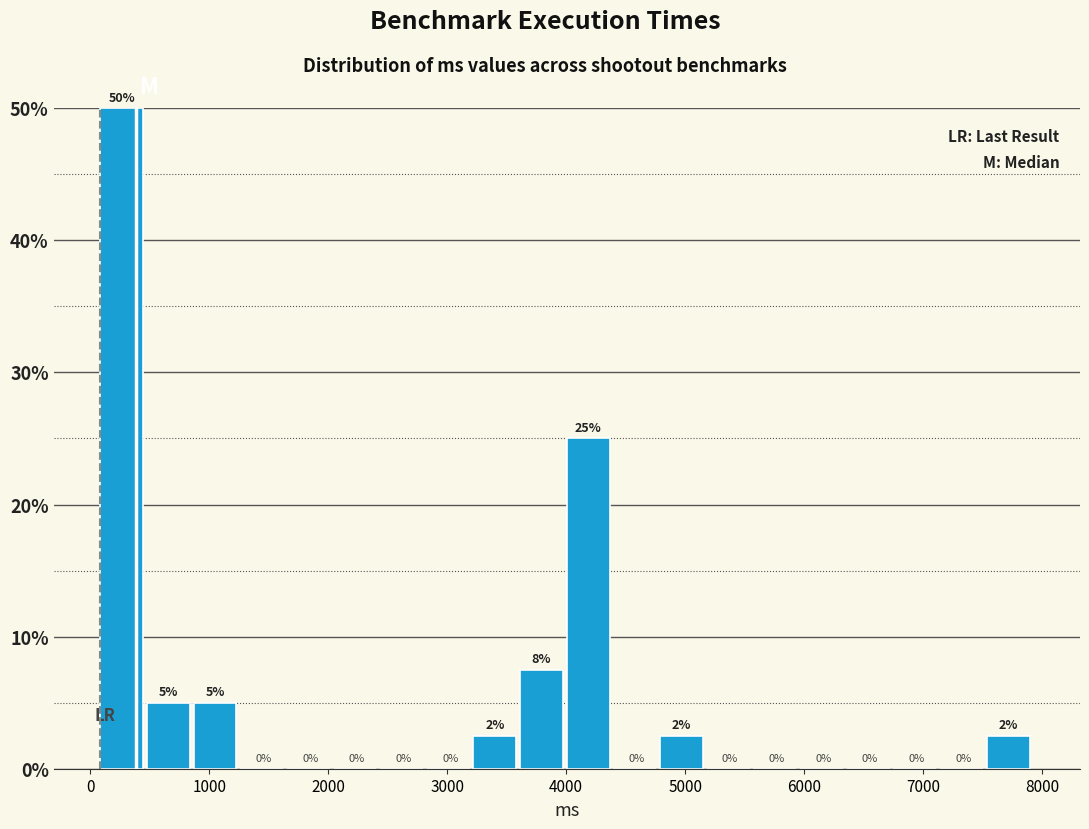

Around what value on the x-axis is the tallest bar? Give the approximate position of its centre, as read against the axis.

300